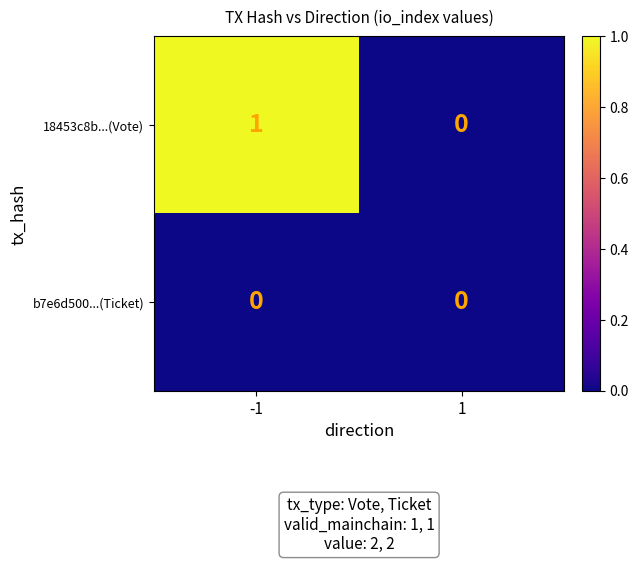

The value of 18453c8b...(Vote) at 1 is 1. True or false?

False